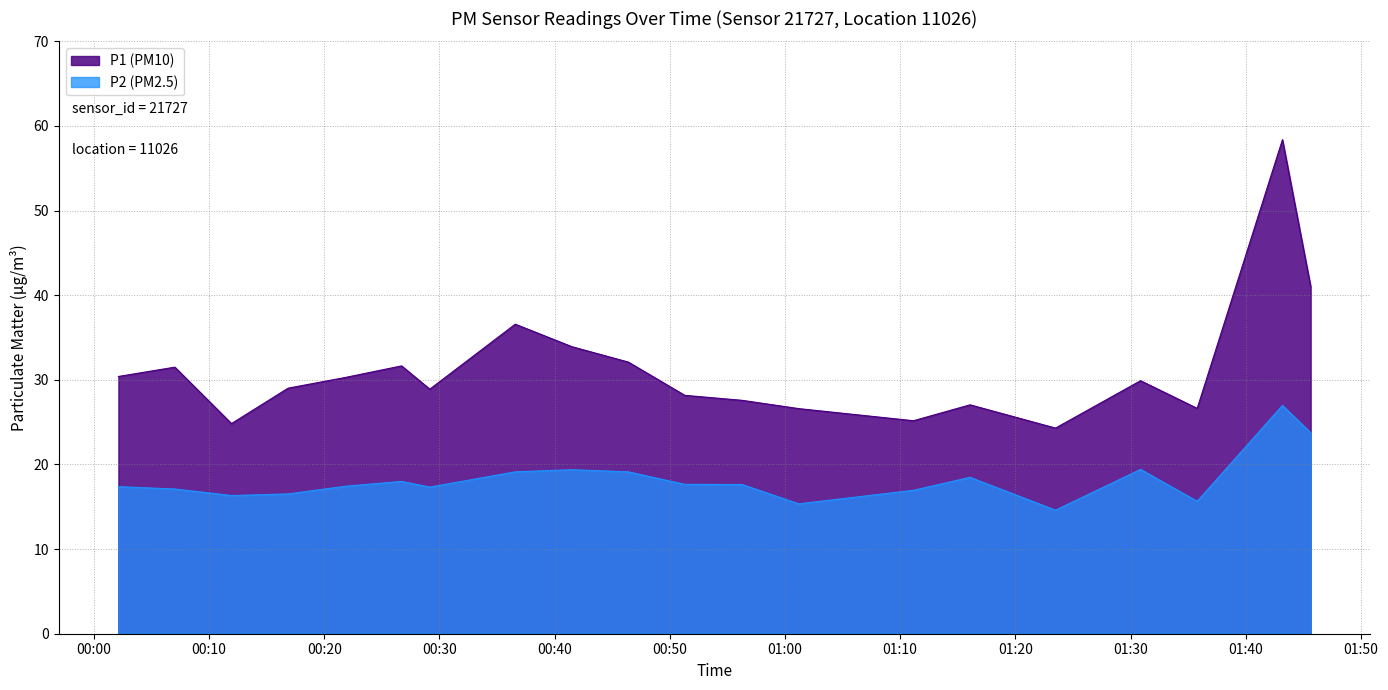

What is the highest value of the P2 series?

27.0